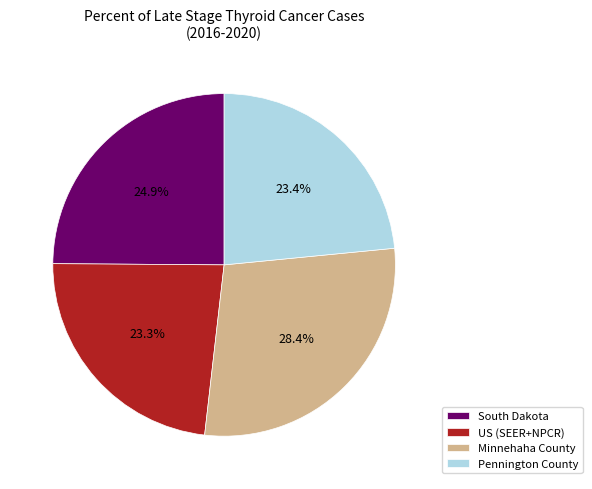

Does any single category account for the majority?

No